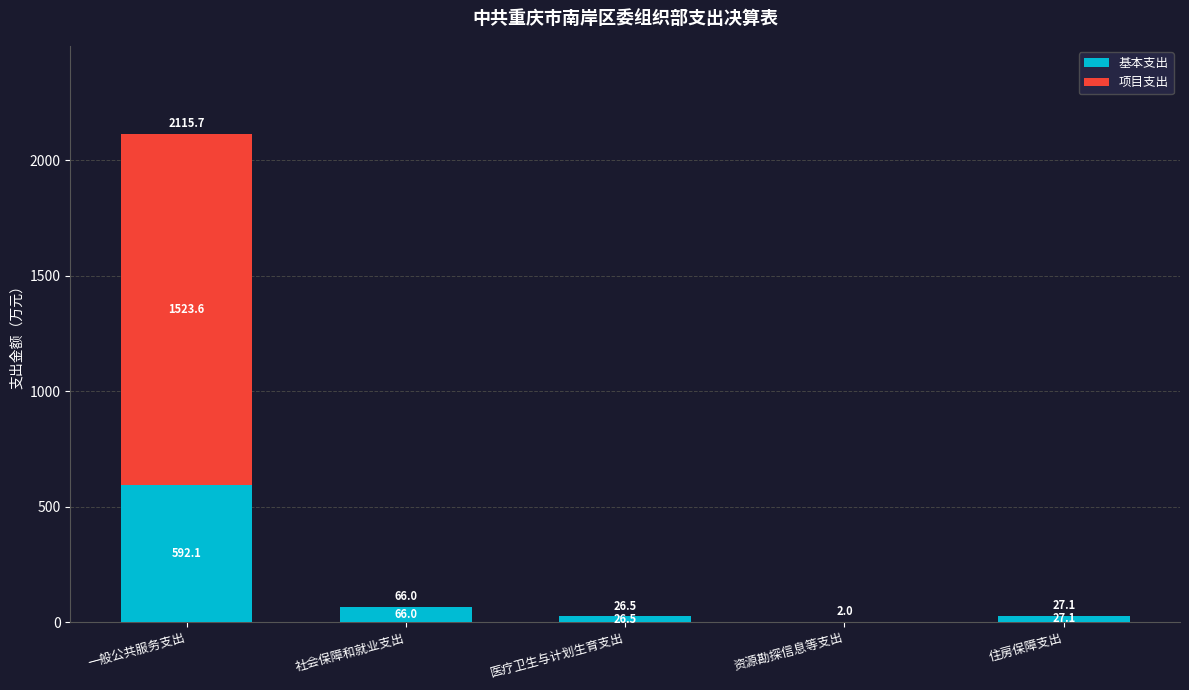

Where is 基本支出 nearest to the value 297?

社会保障和就业支出